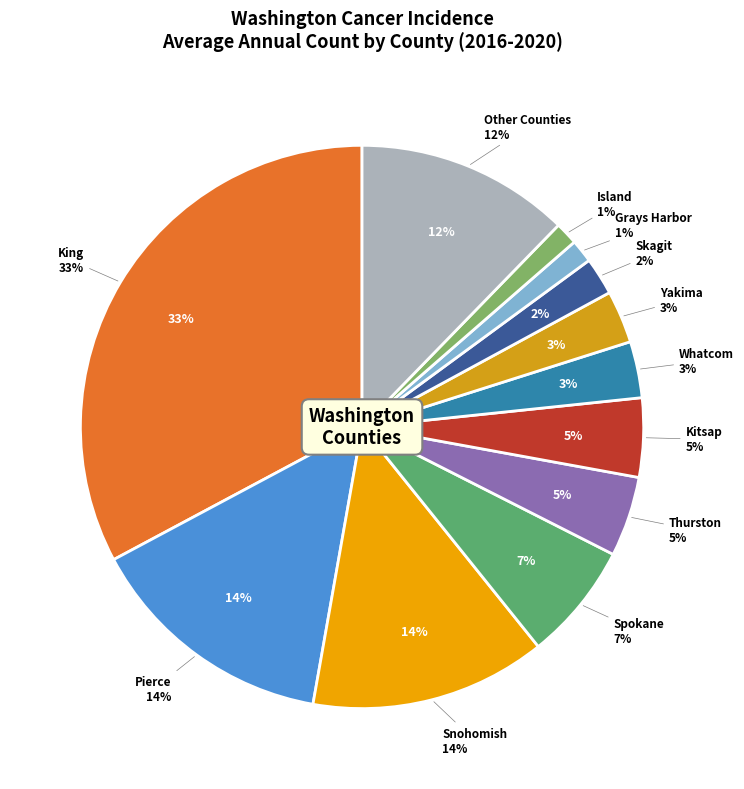

Is Clallam the majority of the pie?

No